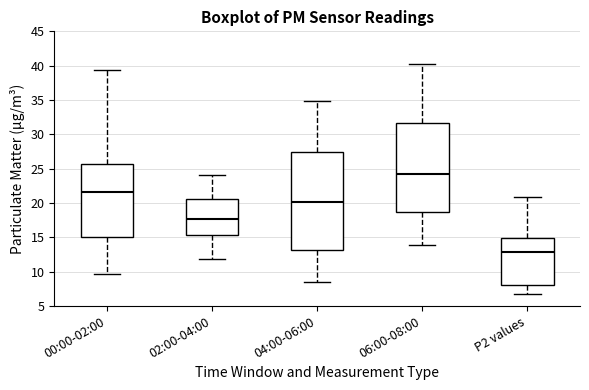

Where is the lower edge of the box for 06:00-08:00 on the y-axis? The values are not printed on the chart, so give them approximately, as read against the axis.

18.5